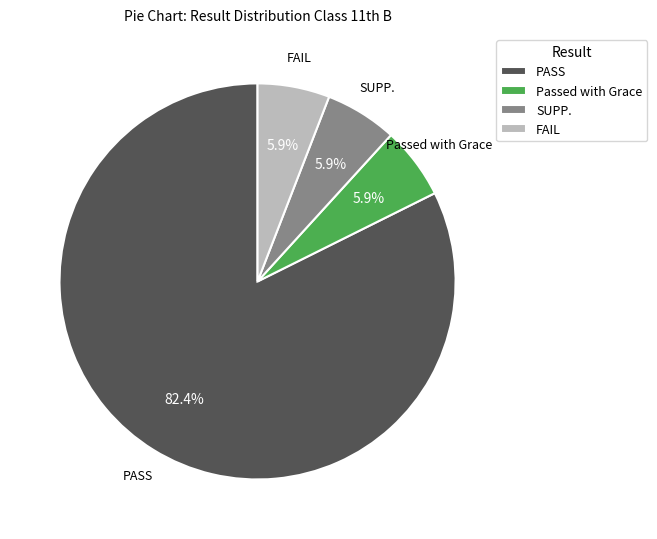

Count the number of slices in the pie.

4